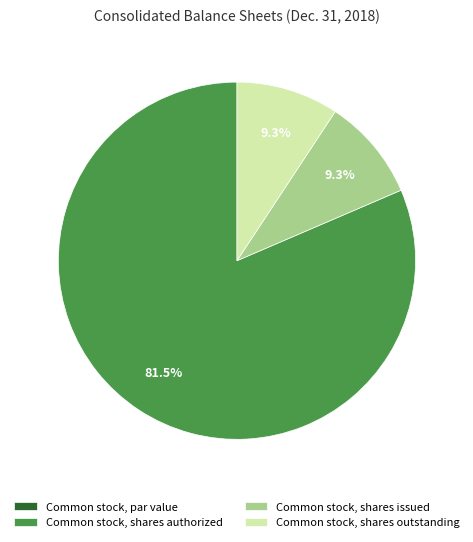

Is the sum of Common stock, shares issued and Common stock, shares authorized greater than half?

Yes